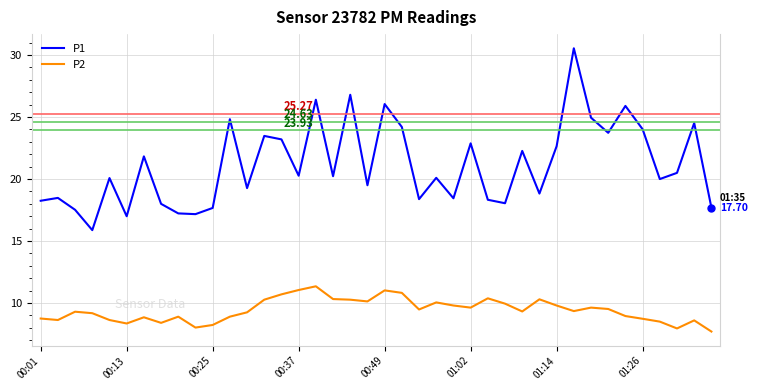

Rank the series by their maximum value, from lowest to highest.

P2, P1